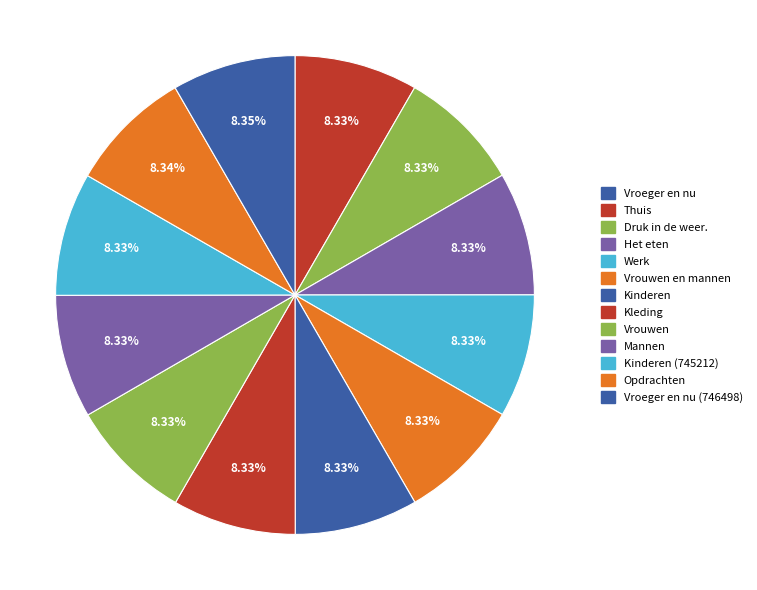

Count the number of slices in the pie.

13